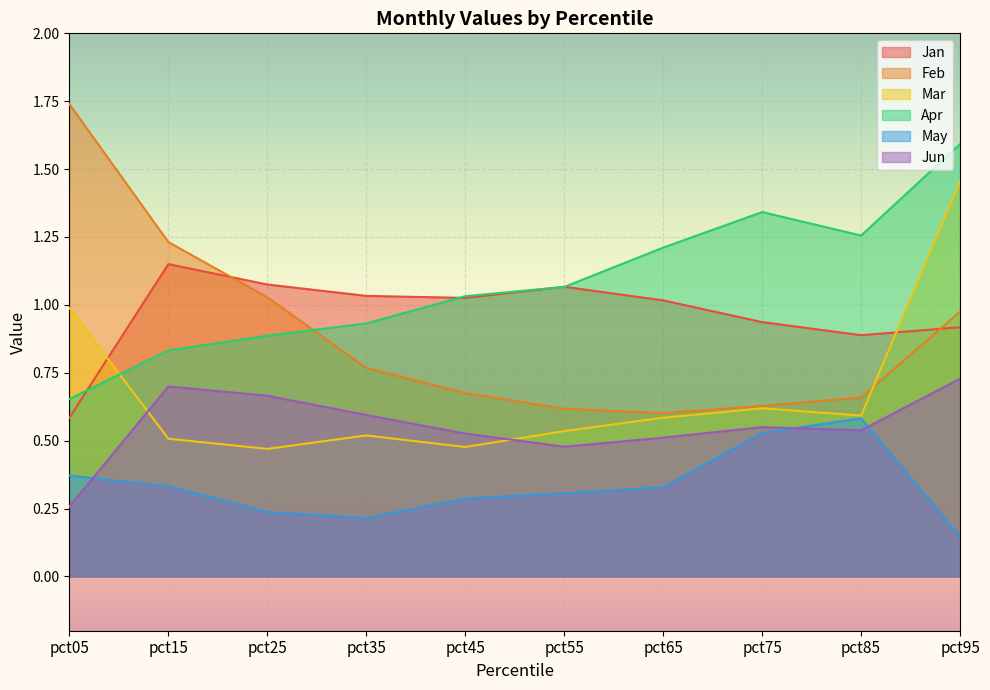

How many distinct data groups are displayed?

6